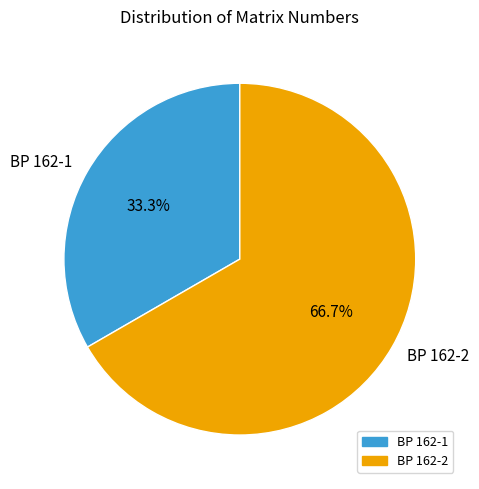

To the nearest percent, what is the combined percentage of BP 162-2 and BP 162-1?

100%